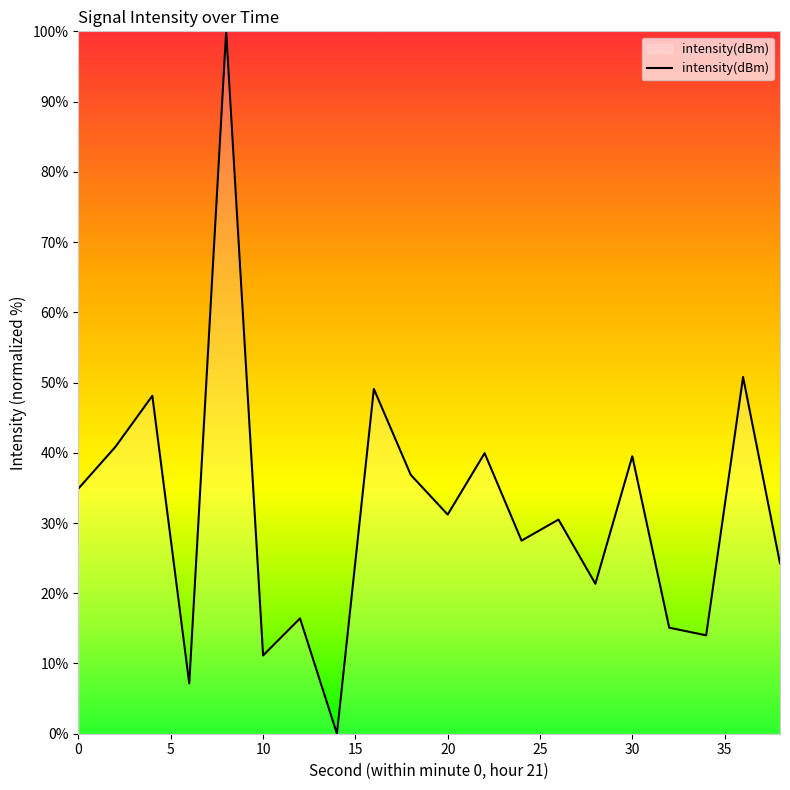

What is the maximum value shown in the chart?

100.0